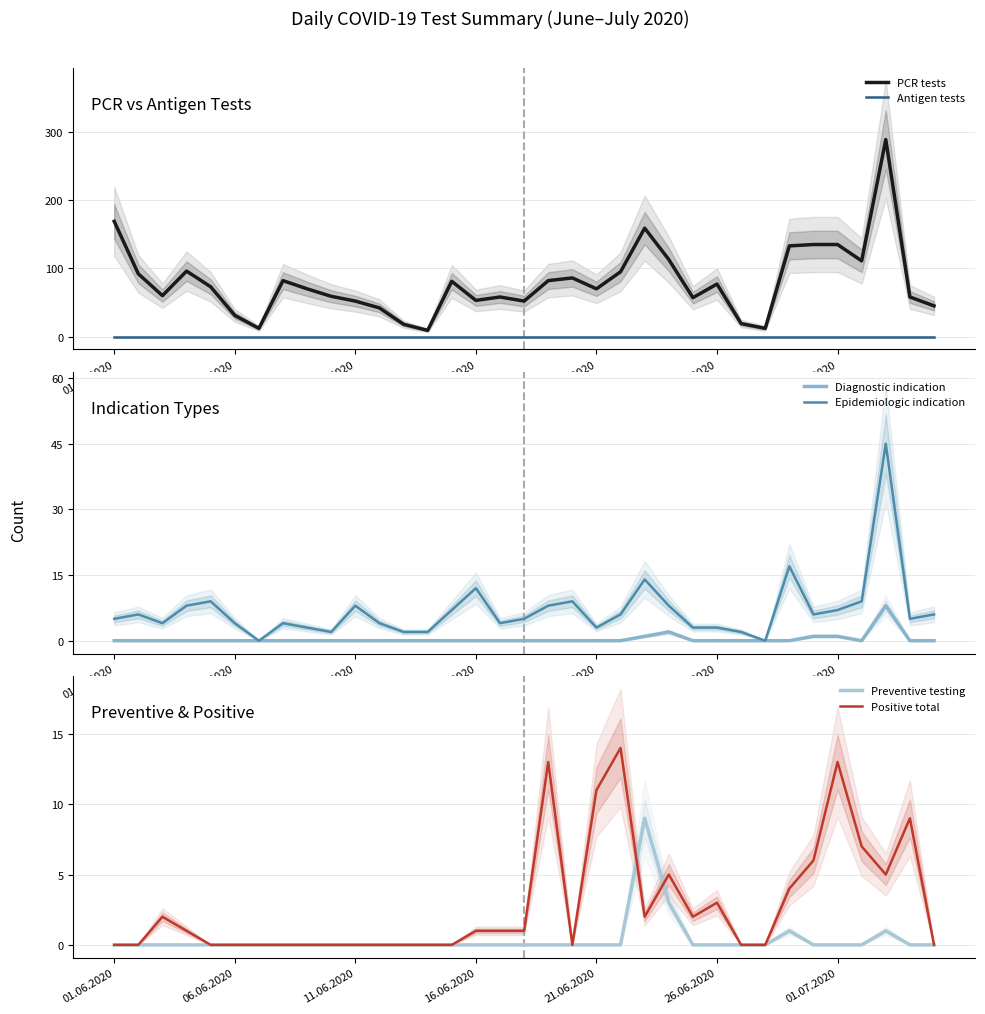

What is the sum of all PCR tests values?

2785